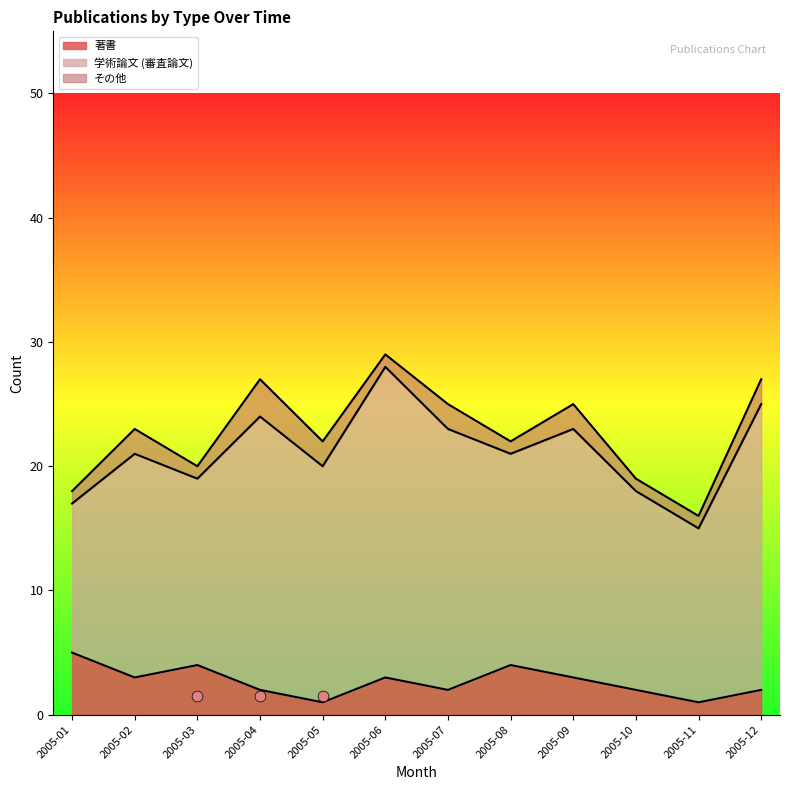

What are all the series names shown in the legend?

著書, 学術論文 (審査論文), その他